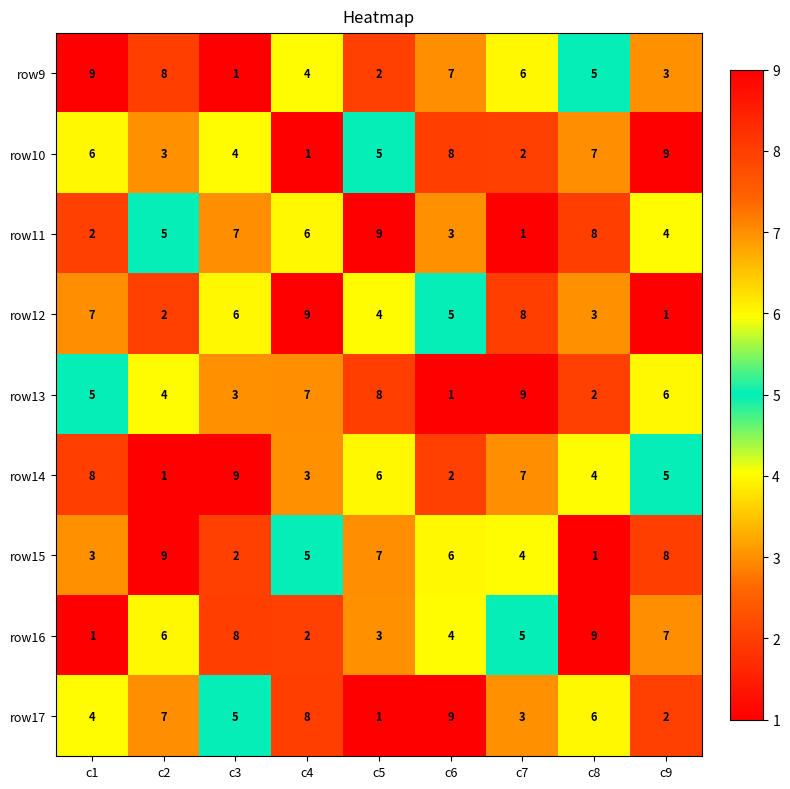

What is the total value across all series at c6?

45